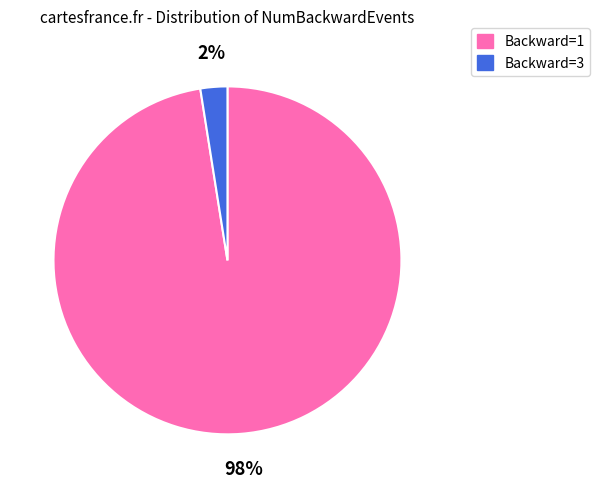

To the nearest percent, what is the average slice percentage?

50%